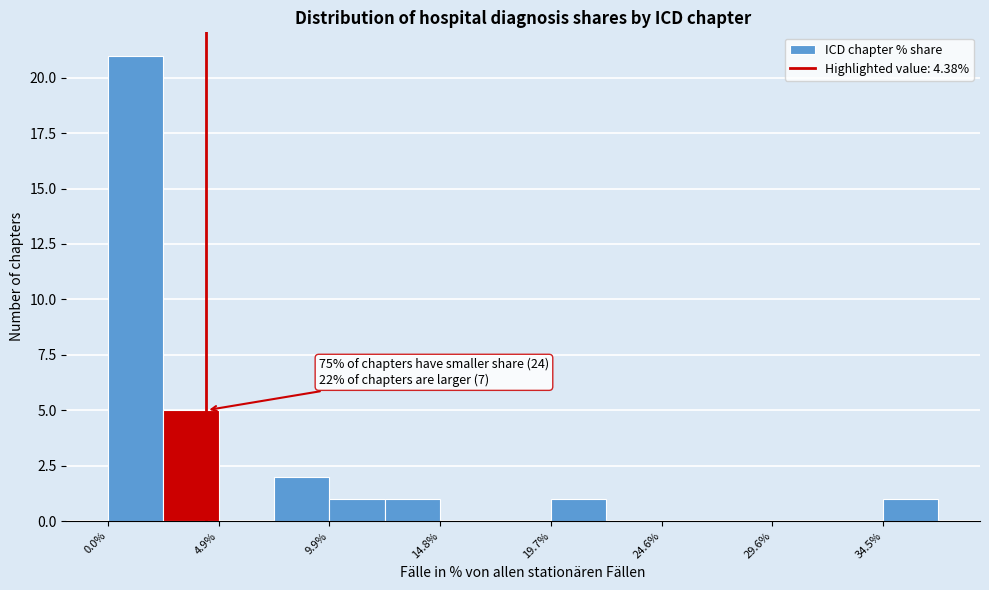

Which range on the x-axis has the tallest bar?

0.0 to 2.5